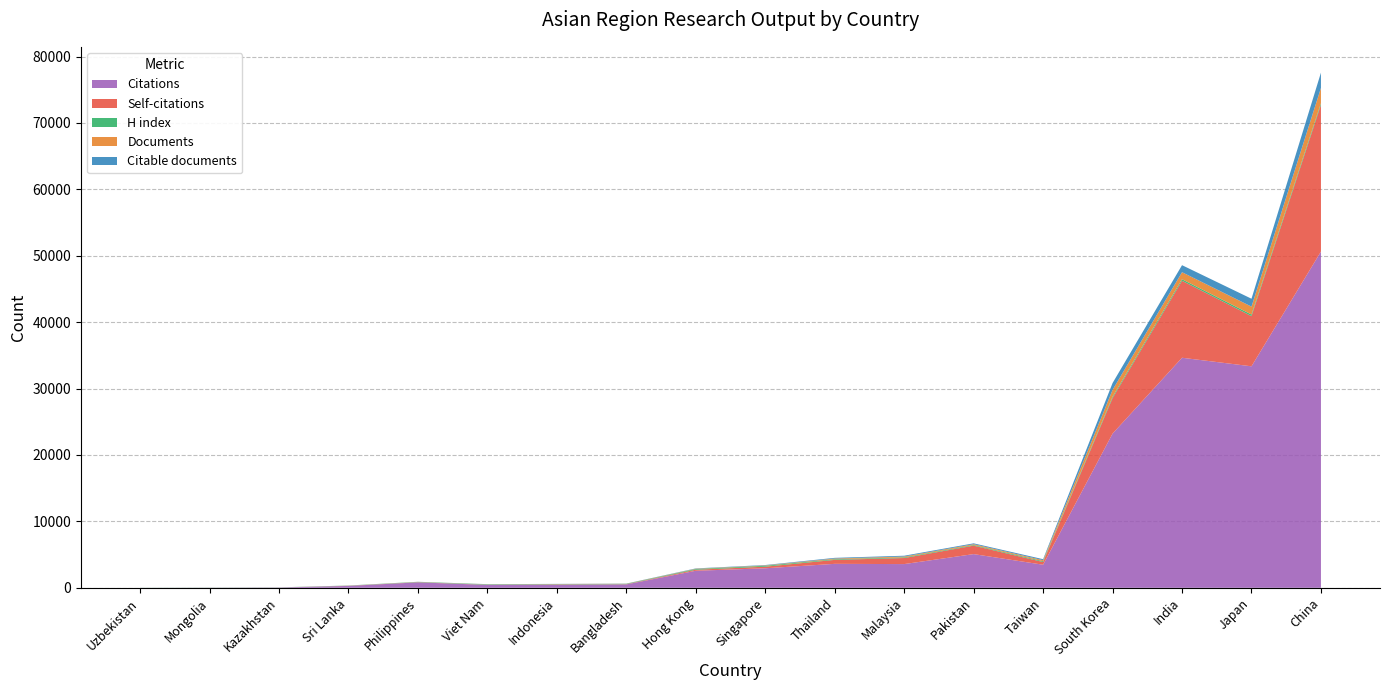

Reading left to right, extract all data points from this chart.

Citations: Uzbekistan=4	Mongolia=17	Kazakhstan=41	Sri Lanka=283	Philippines=816	Viet Nam=434	Indonesia=459	Bangladesh=510	Hong Kong=2564	Singapore=2939	Thailand=3606	Malaysia=3571	Pakistan=5074	Taiwan=3474	South Korea=23216	India=34642	Japan=33354	China=50635
Self-citations: Uzbekistan=0	Mongolia=1	Kazakhstan=4	Sri Lanka=24	Philippines=32	Viet Nam=25	Indonesia=45	Bangladesh=34	Hong Kong=156	Singapore=240	Thailand=598	Malaysia=913	Pakistan=1273	Taiwan=409	South Korea=5348	India=11591	Japan=7554	China=22100
H index: Uzbekistan=11	Mongolia=17	Kazakhstan=19	Sri Lanka=28	Philippines=43	Viet Nam=62	Indonesia=48	Bangladesh=53	Hong Kong=105	Singapore=129	Thailand=96	Malaysia=99	Pakistan=94	Taiwan=122	South Korea=195	India=231	Japan=241	China=247
Documents: Uzbekistan=1	Mongolia=1	Kazakhstan=2	Sri Lanka=5	Philippines=8	Viet Nam=14	Indonesia=18	Bangladesh=19	Hong Kong=48	Singapore=61	Thailand=105	Malaysia=123	Pakistan=127	Taiwan=152	South Korea=1040	India=1062	Japan=1193	China=2306
Citable documents: Uzbekistan=1	Mongolia=1	Kazakhstan=2	Sri Lanka=5	Philippines=8	Viet Nam=14	Indonesia=18	Bangladesh=19	Hong Kong=48	Singapore=61	Thailand=105	Malaysia=123	Pakistan=127	Taiwan=152	South Korea=1034	India=1057	Japan=1189	China=2296